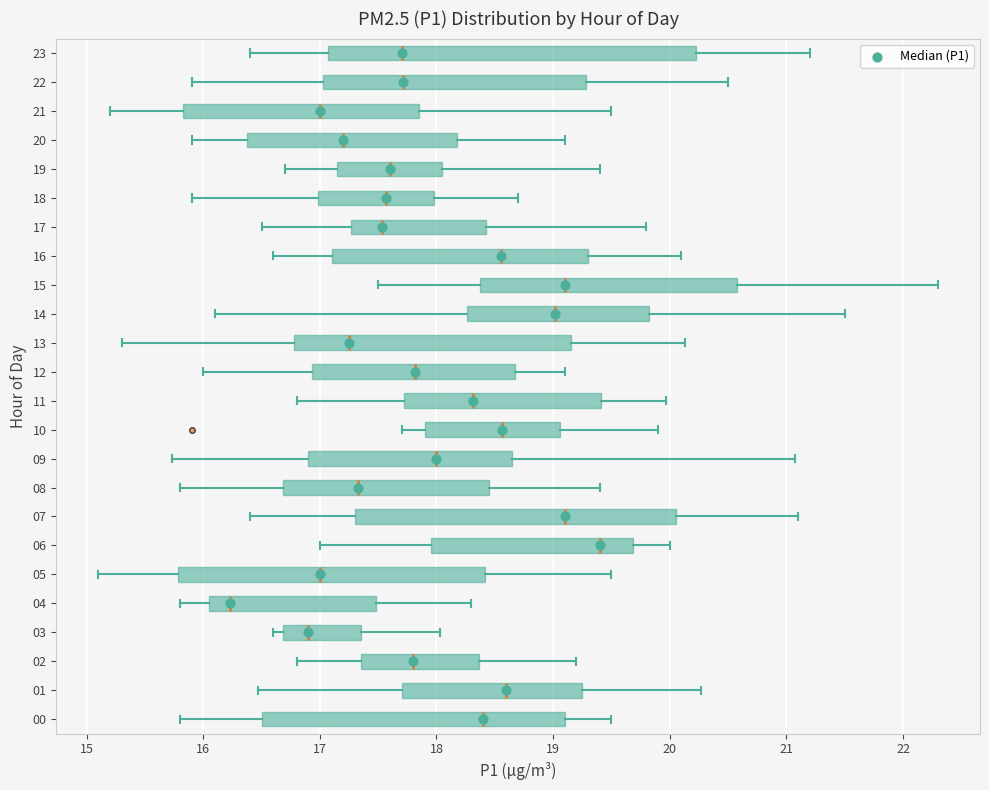

Which box has the furthest to the right median line?

06